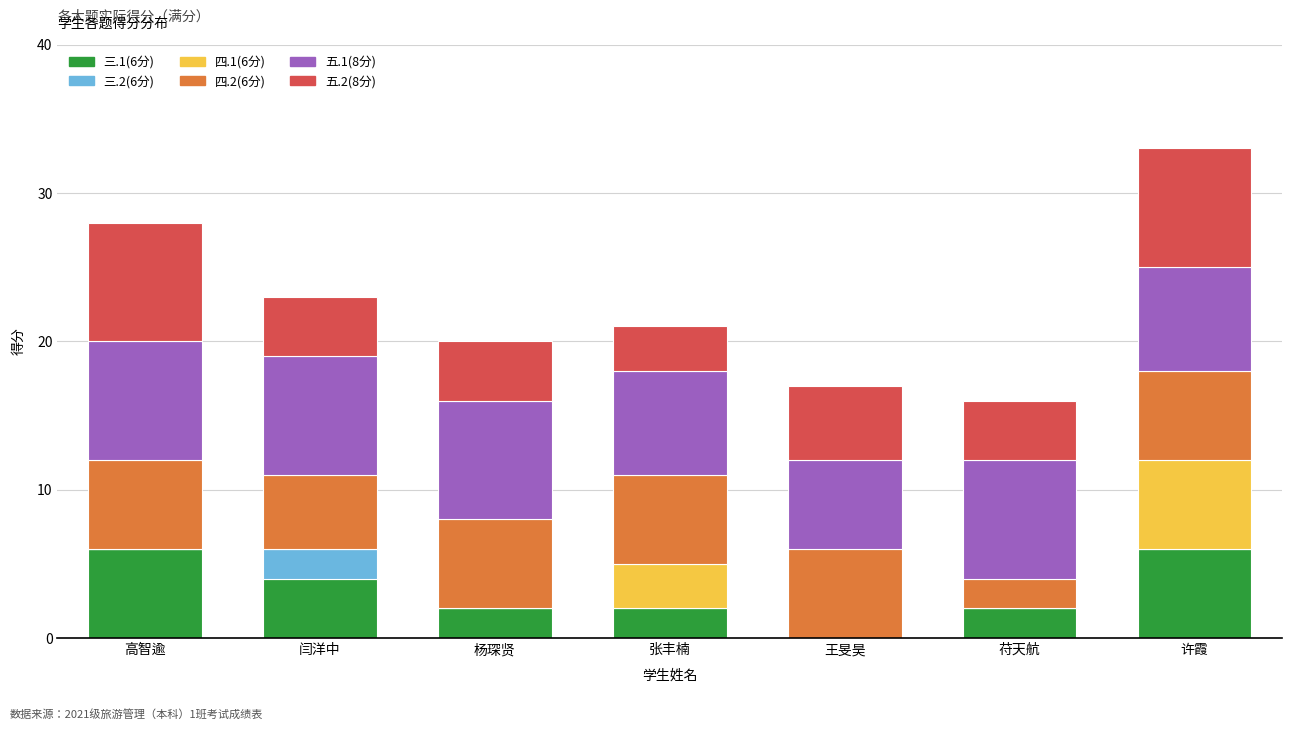

What is the total value across all series at 闫洋中?

23